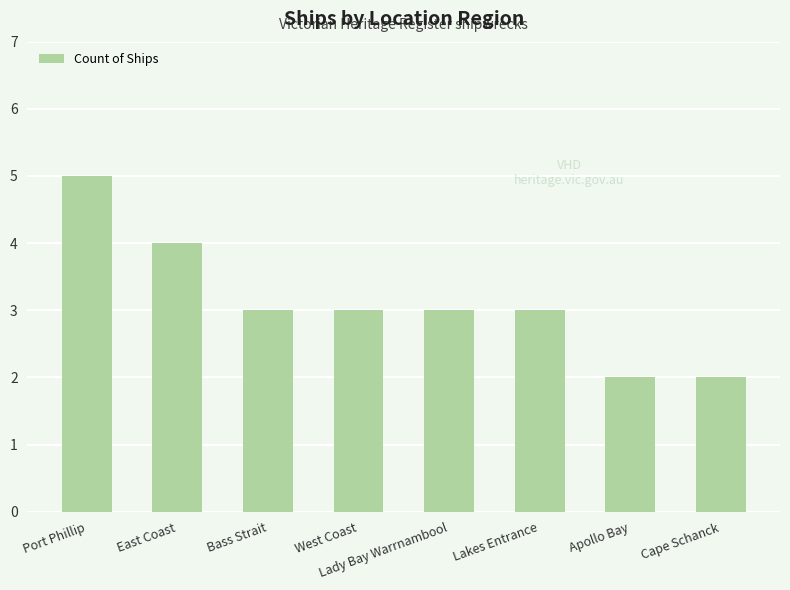

What is the greatest value displayed?

5